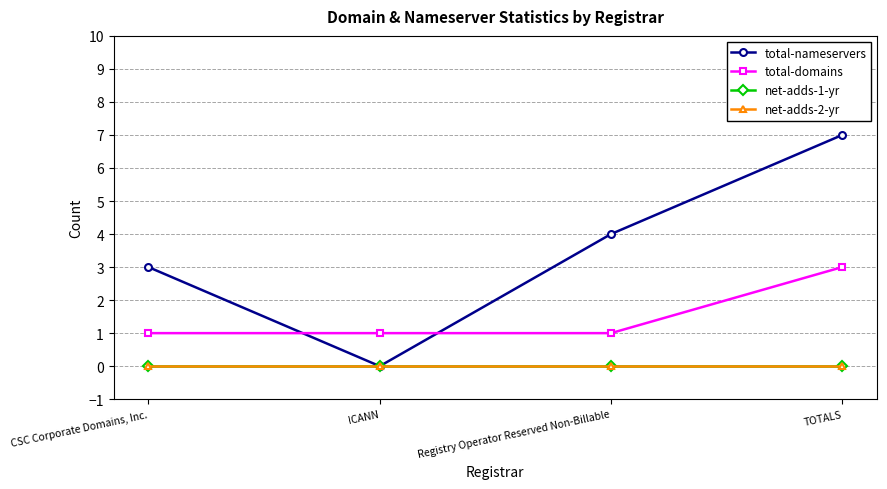

Rank the categories by net-adds-2-yr value from lowest to highest.

CSC Corporate Domains, Inc., ICANN, Registry Operator Reserved Non-Billable, TOTALS